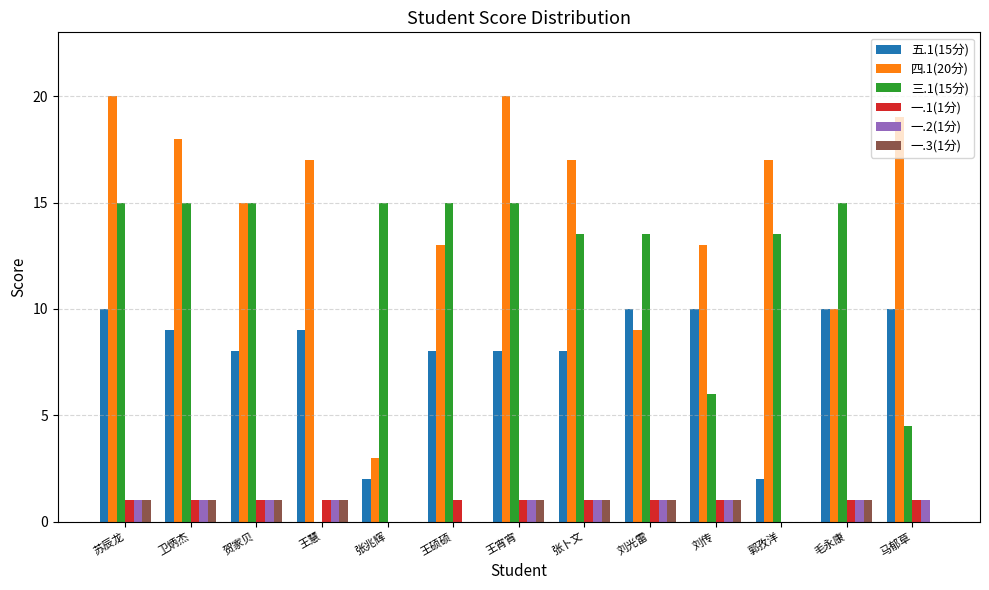

What is the maximum value for 三.1(15分)?

15.0